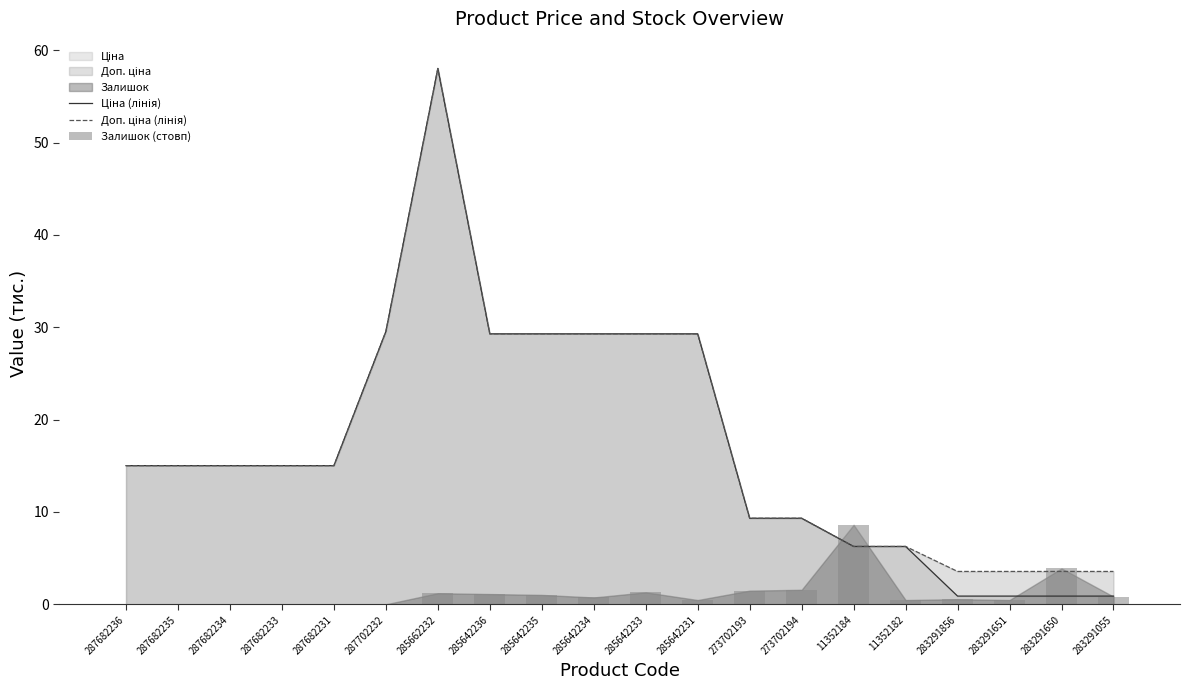

What is the difference between the second highest and minimum values in the Ціна (лінія) series?

28.7